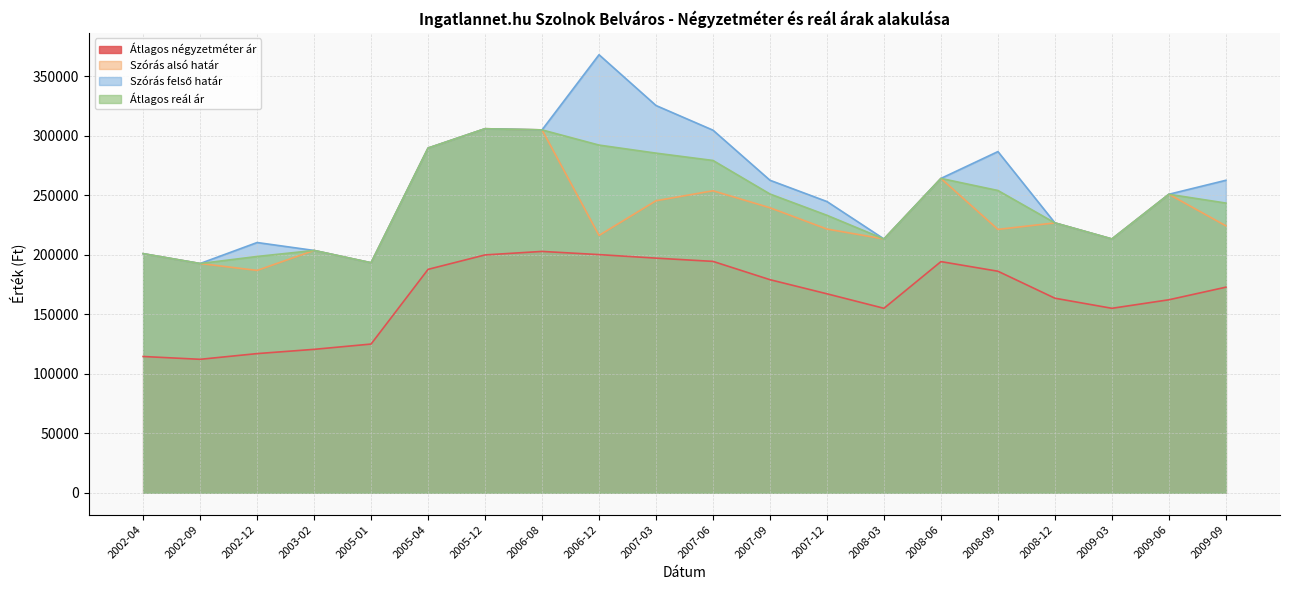

What is the sum of the Szórás alsó határ values at 2005-01 and 2008-09?

414706